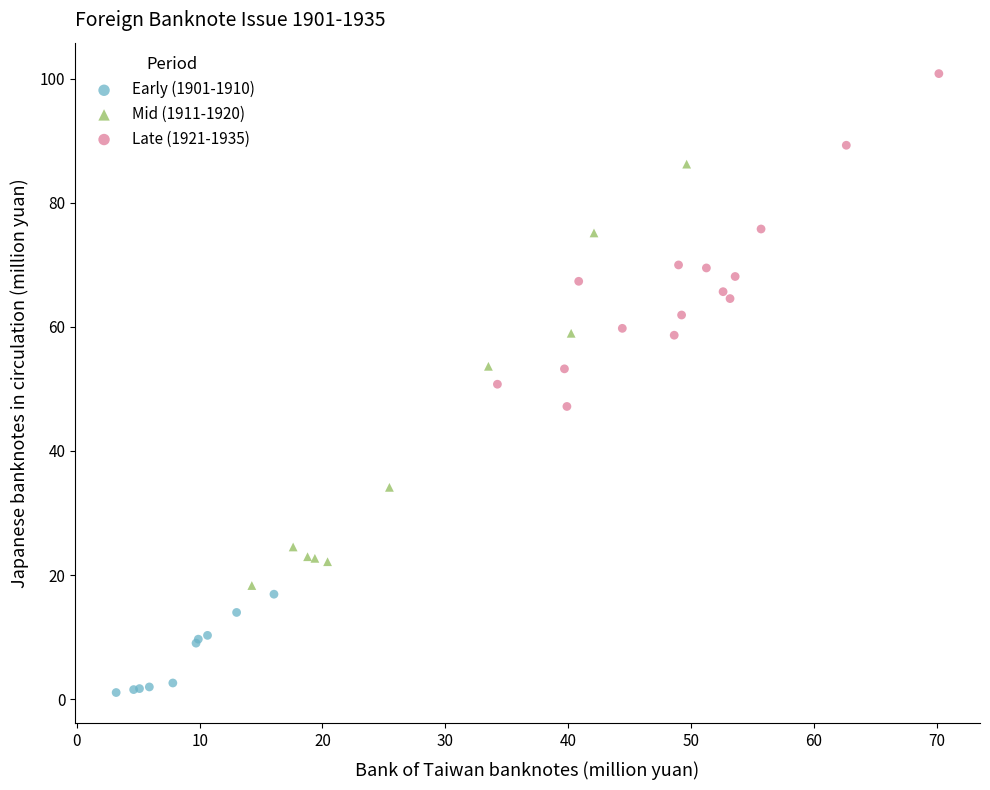

Which series has the largest Y range (max minus min)?

Mid (1911-1920)